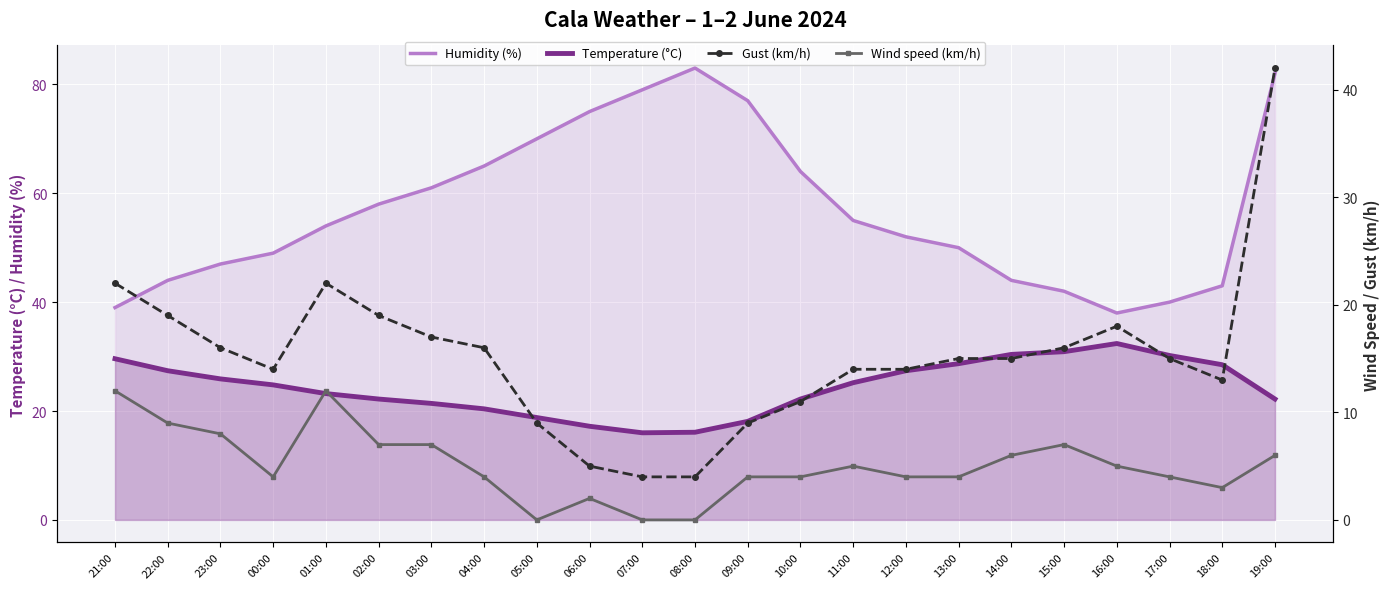

Between 12:00 and 09:00, which is larger?

09:00